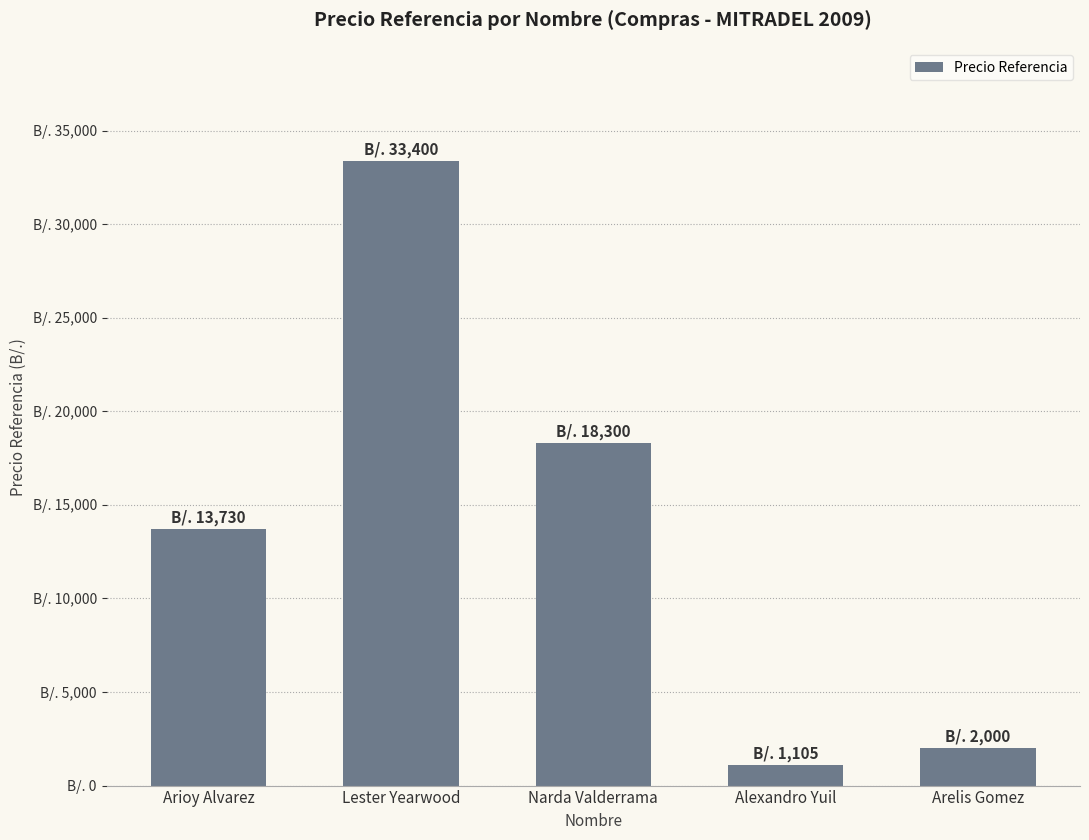

What is the sum of all values?

68535